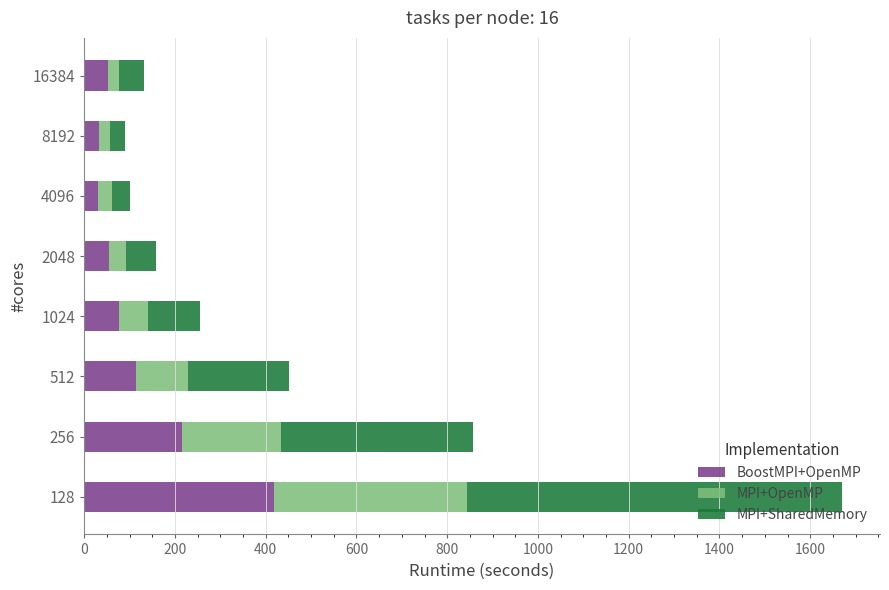

At which category is the sum across all series the highest?

128